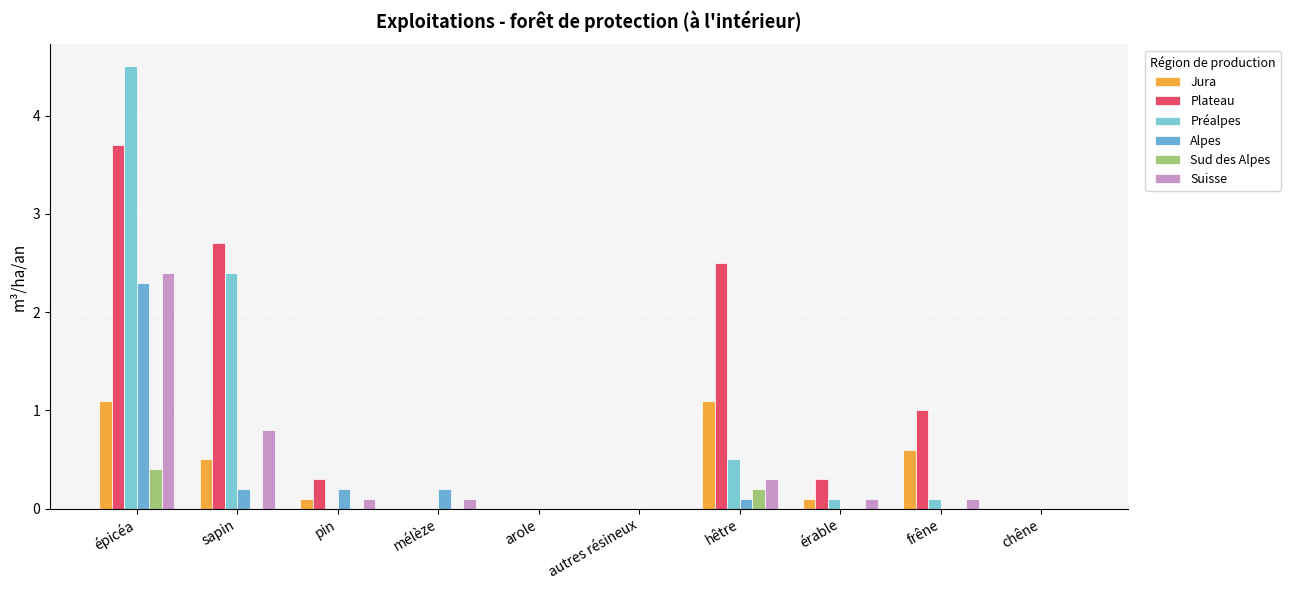

Between épicéa and érable, which series saw the biggest shift?

Préalpes